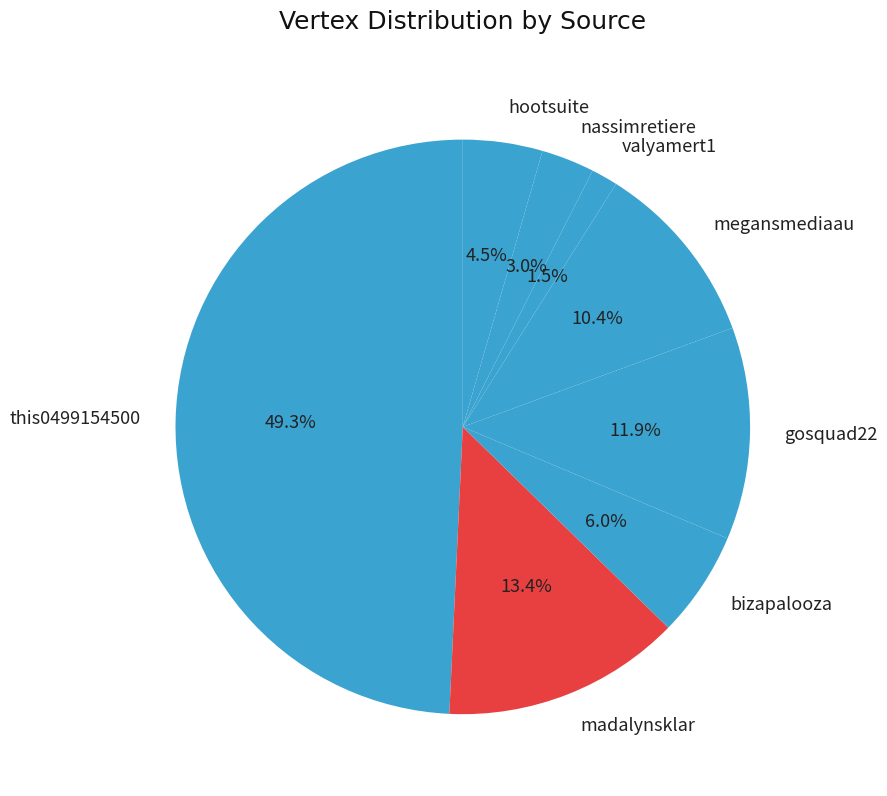

Approximately how many times larger is the value at madalynsklar compared to nassimretiere?

4.5